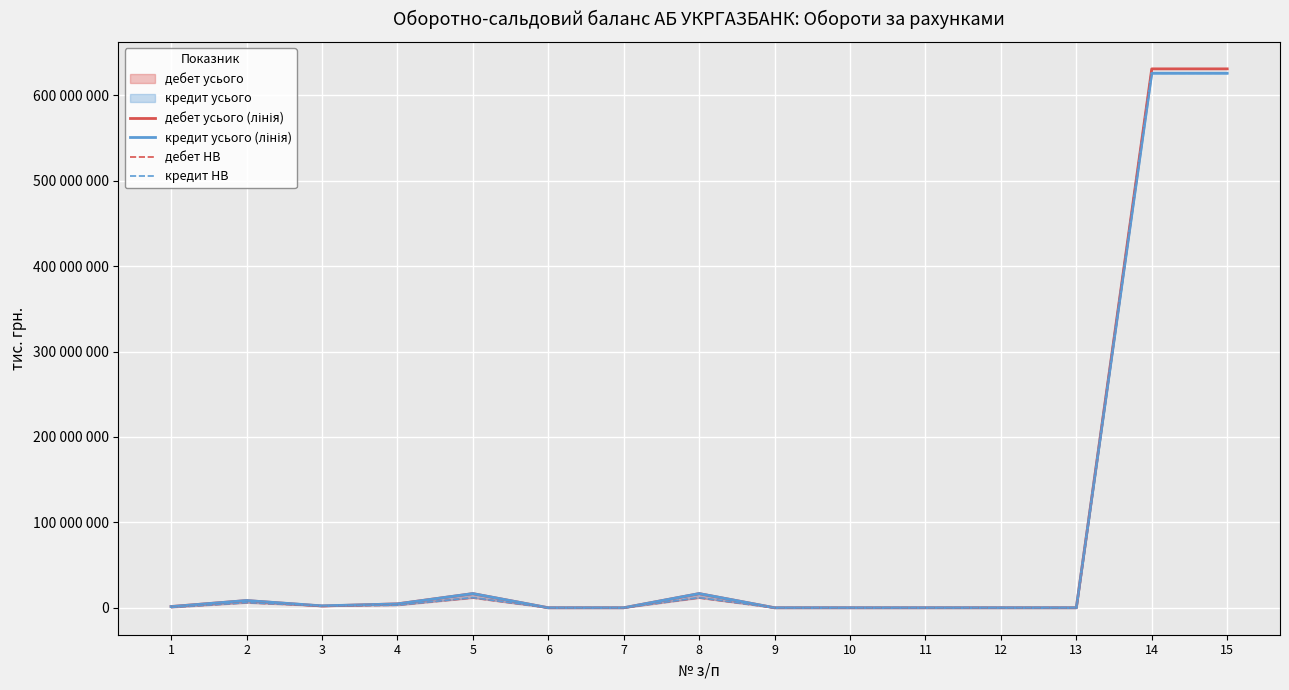

True or false: дебет усього (лінія) and кредит усього (лінія) intersect in this chart.

True